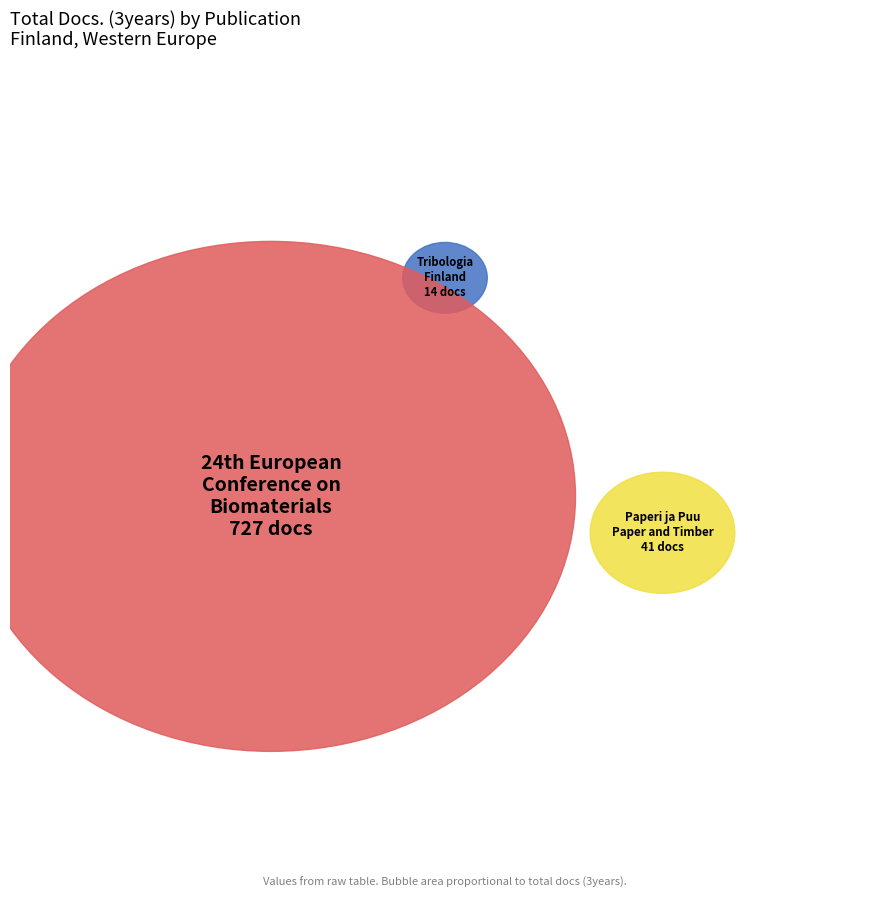

The Paperi ja Puu/Paper and Timber slice represents 11% of the pie. True or false?

False